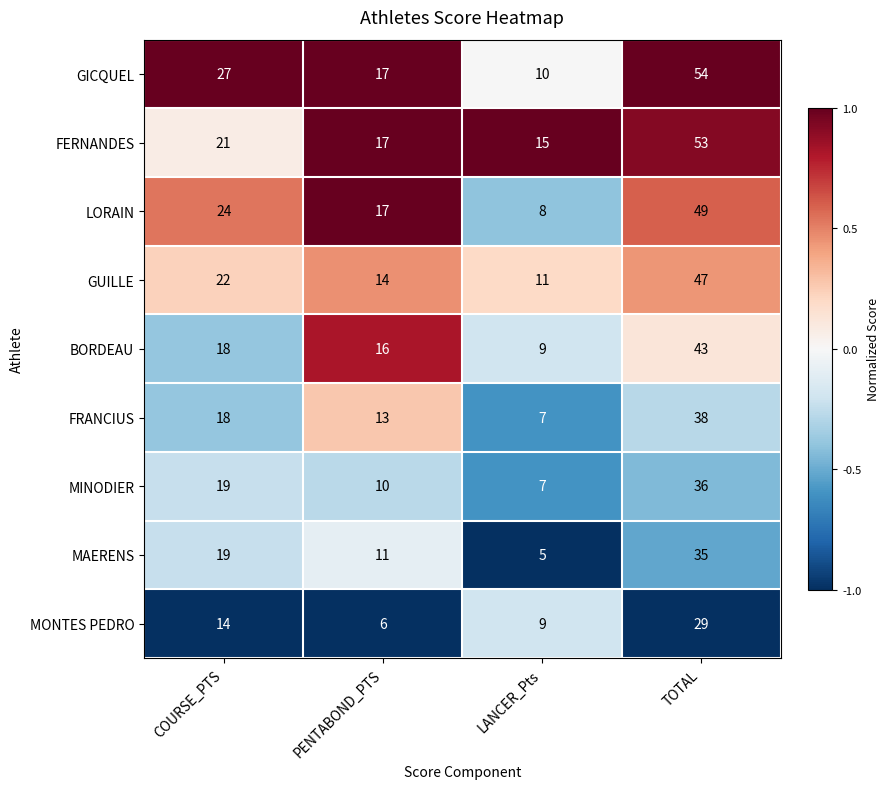

Count the MAERENS values in the range 11 to 35.

3